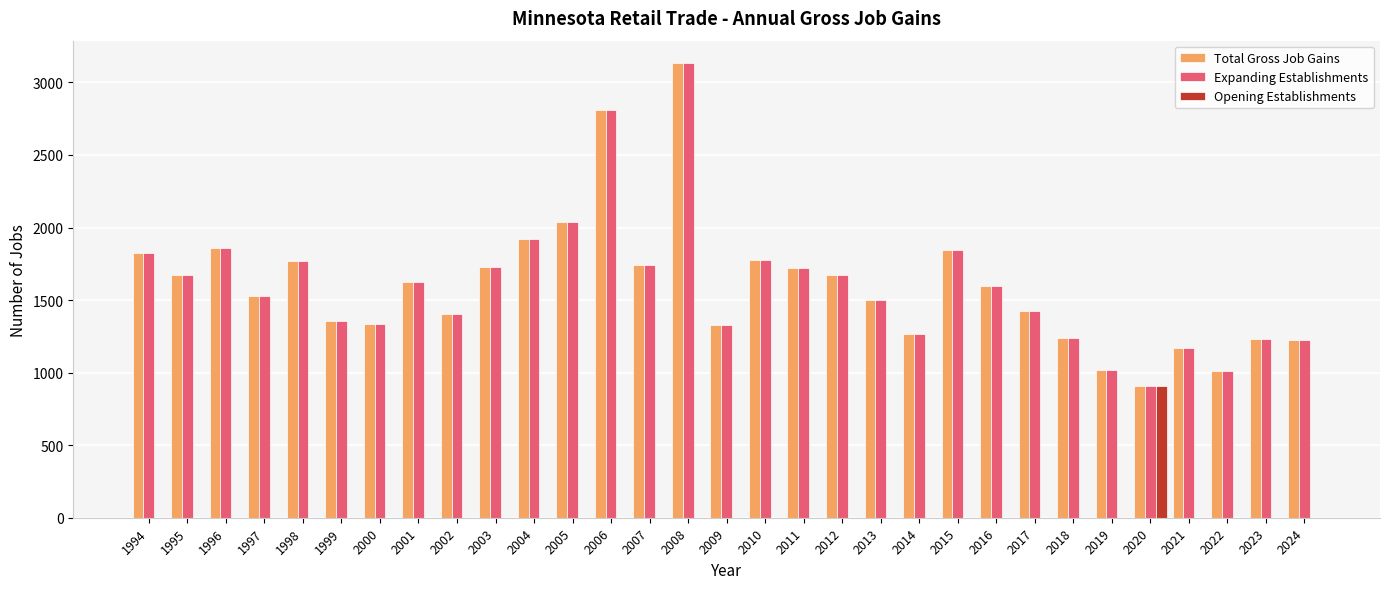

How many data points in Opening Establishments are above 0?

1